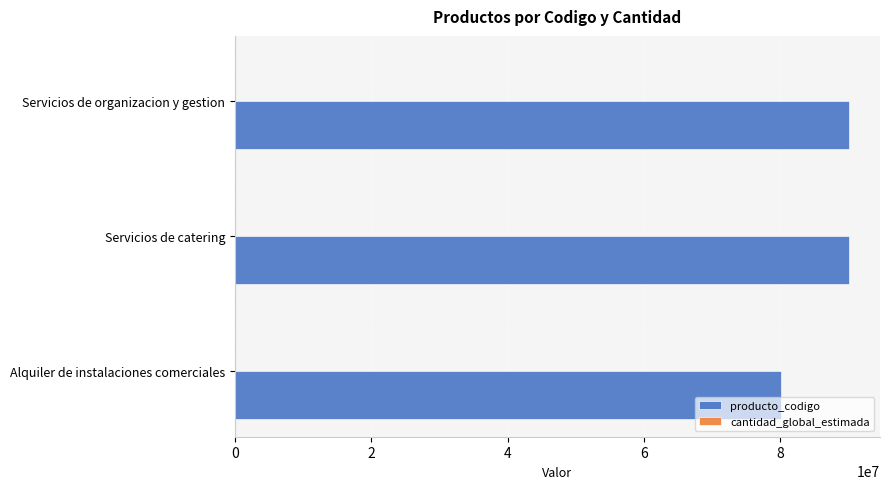

Which series has the largest total across all categories?

producto_codigo